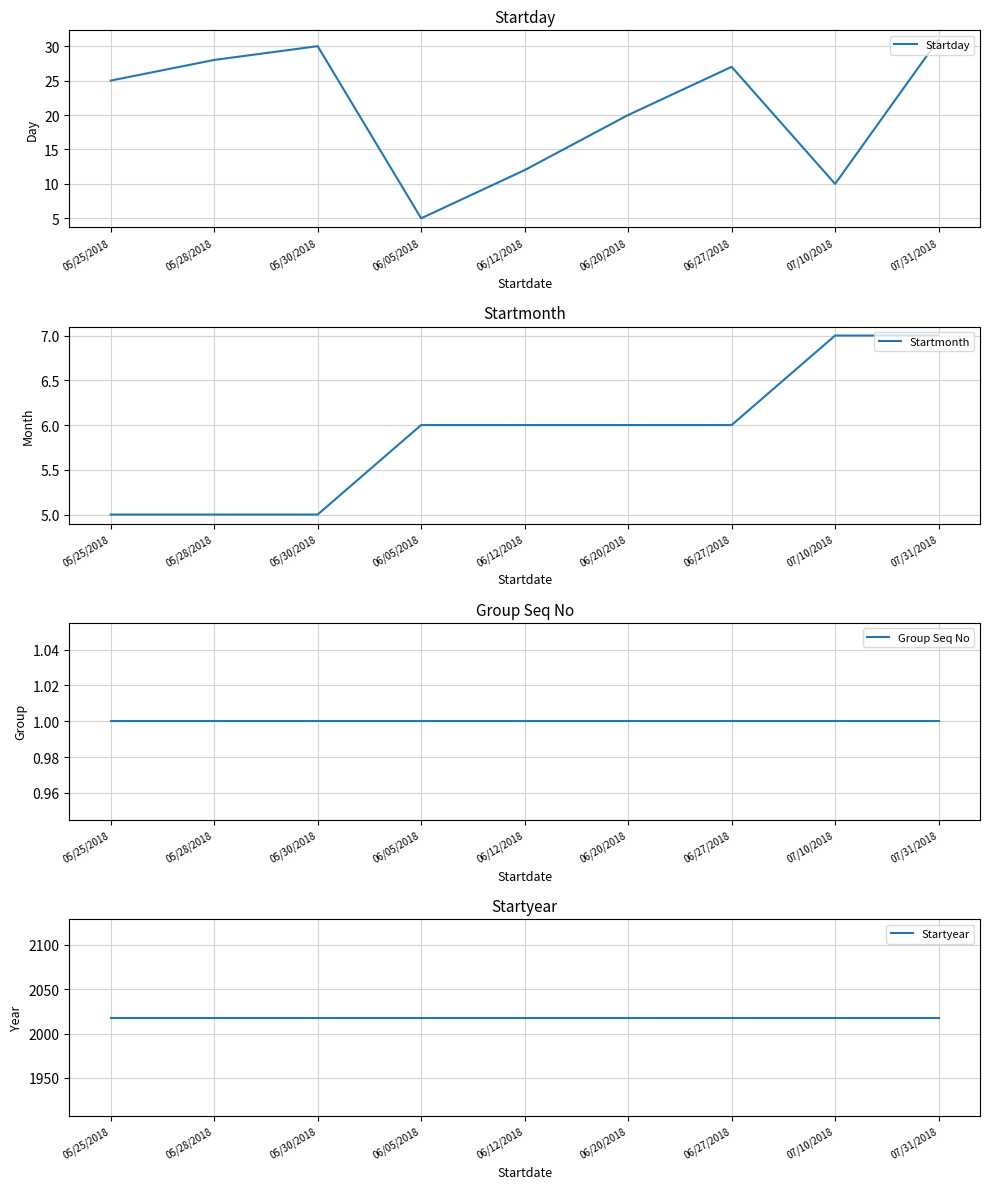

Between 06/12/2018 and 06/20/2018, which series saw the biggest shift?

Startday